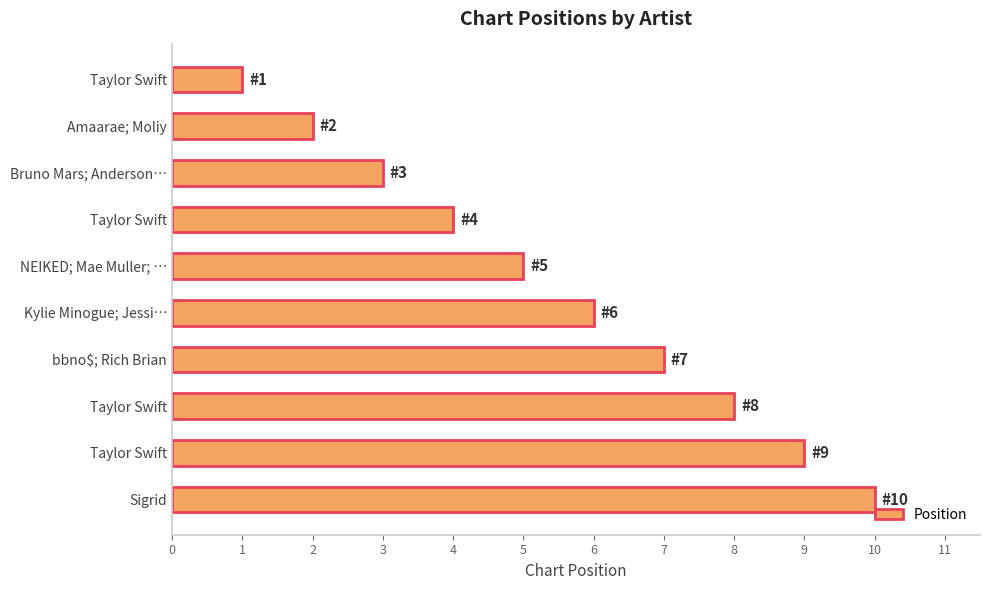

At which category does the chart reach its peak across all series?

Sigrid